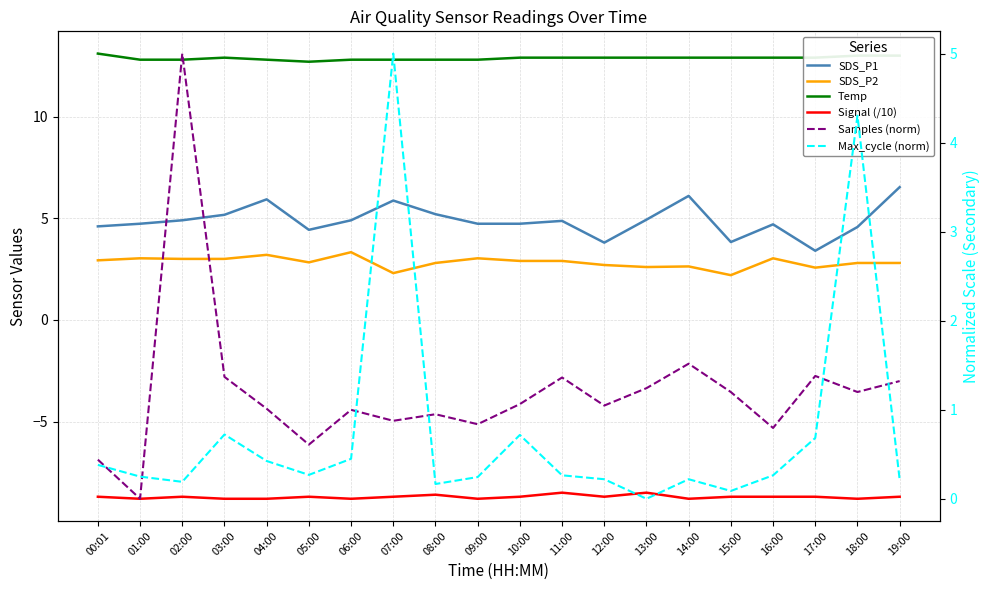

What are all the series names shown in the legend?

SDS_P1, SDS_P2, Temp, Signal (/10), Samples (norm), Max_cycle (norm)